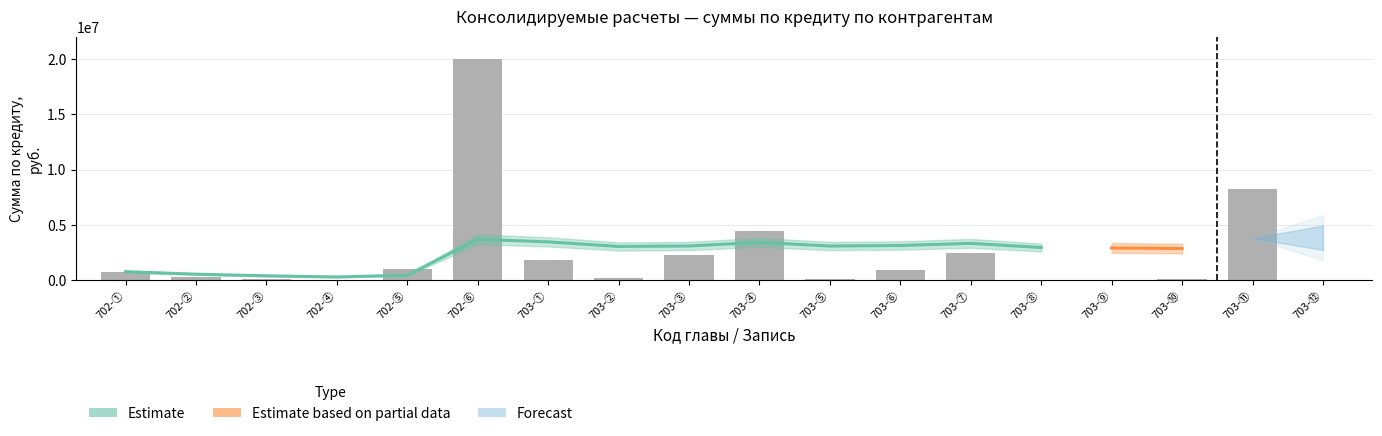

Are the bars grouped side by side (vs. stacked)?

Yes